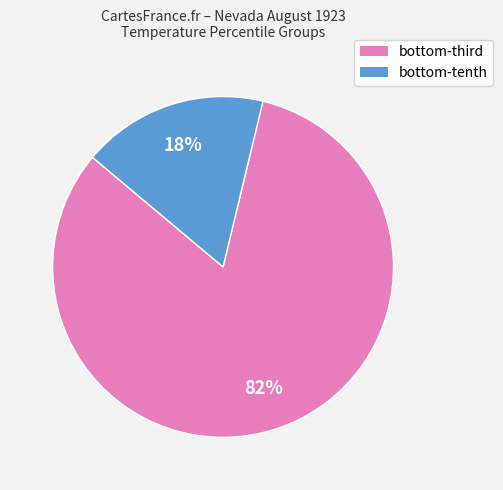

Rank the categories by value from lowest to highest.

bottom-tenth, bottom-third